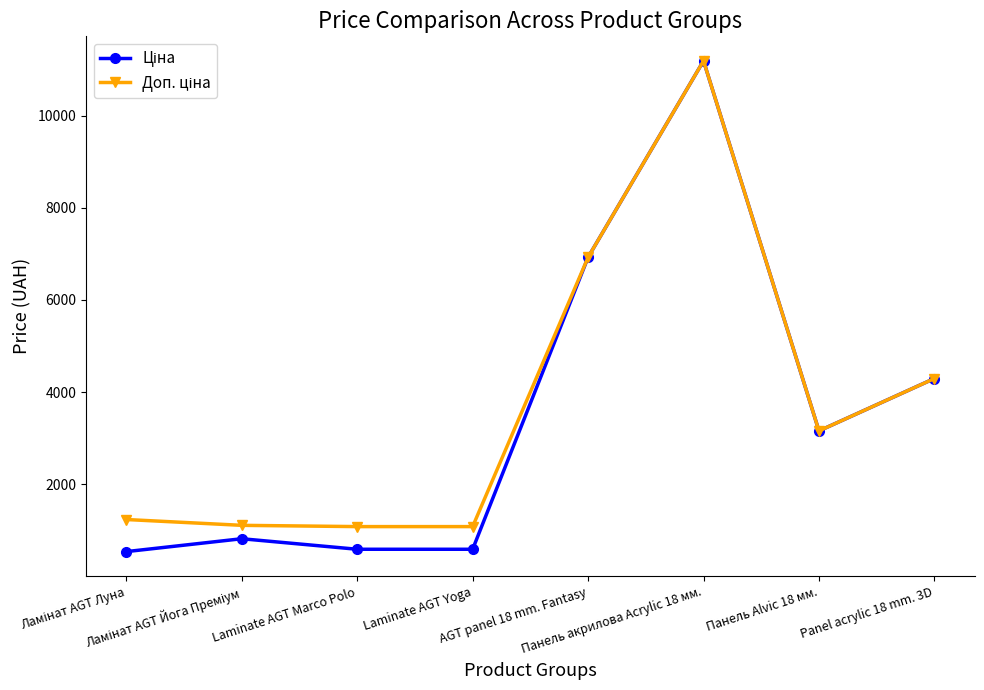

What is the minimum value shown in the chart?

539.0